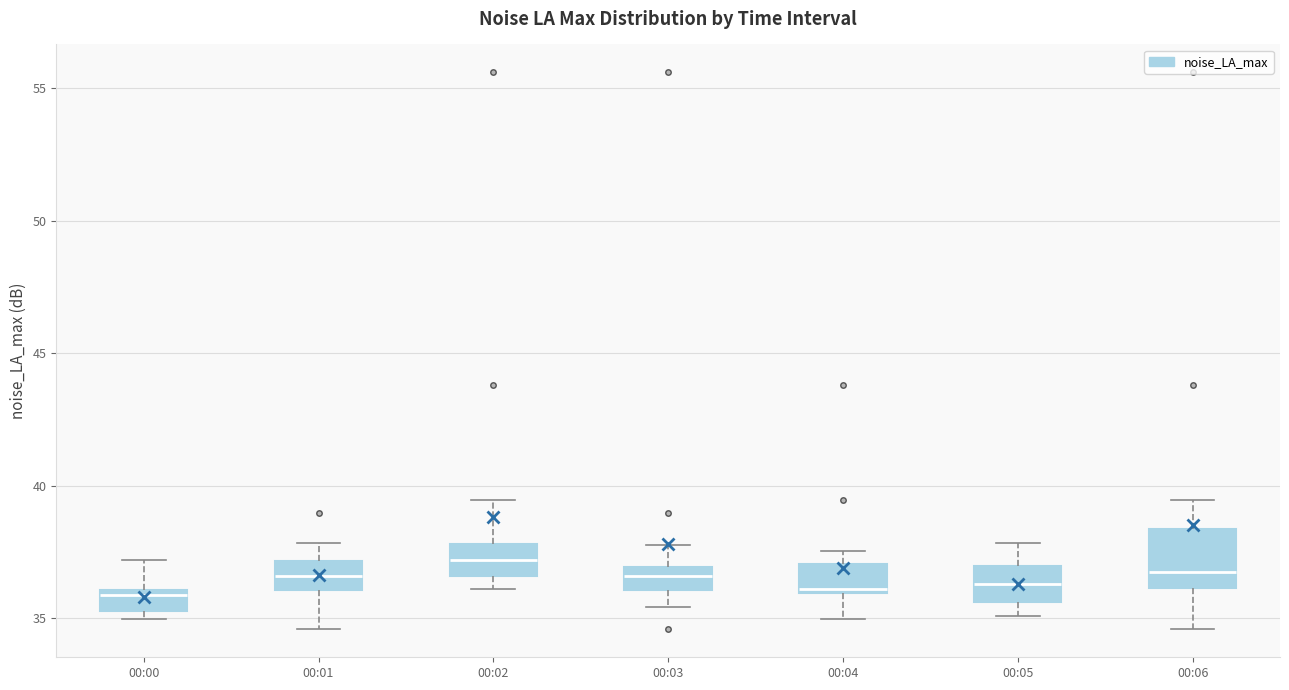

Comparing the boxes themselves (not the whiskers), which one is the tallest?

00:06